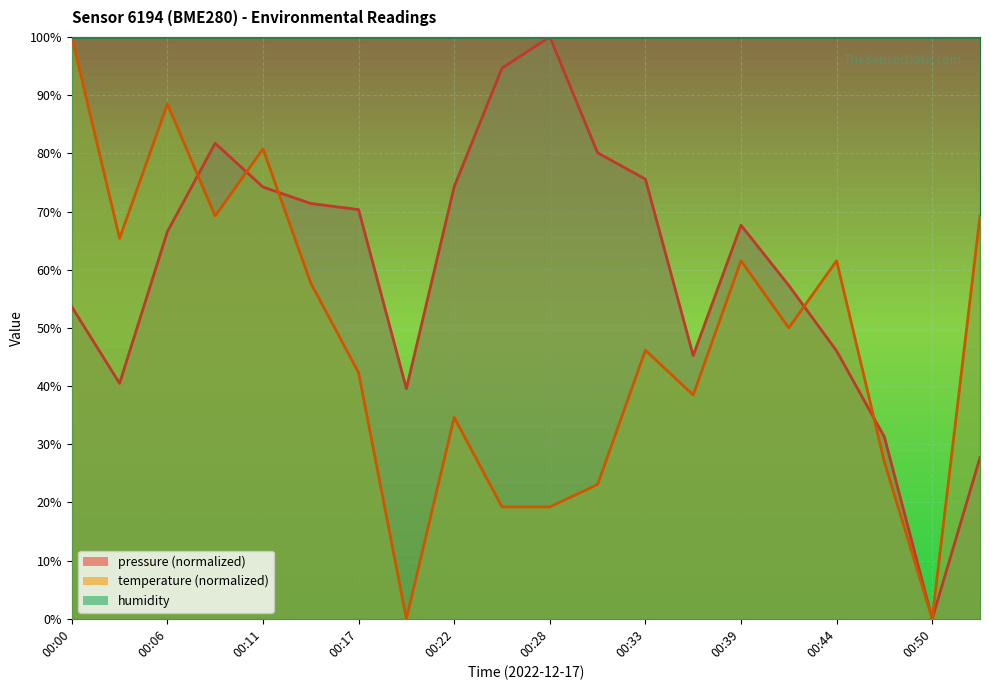

What is the sum of the pressure values at 00:50 and 00:17?

70.3